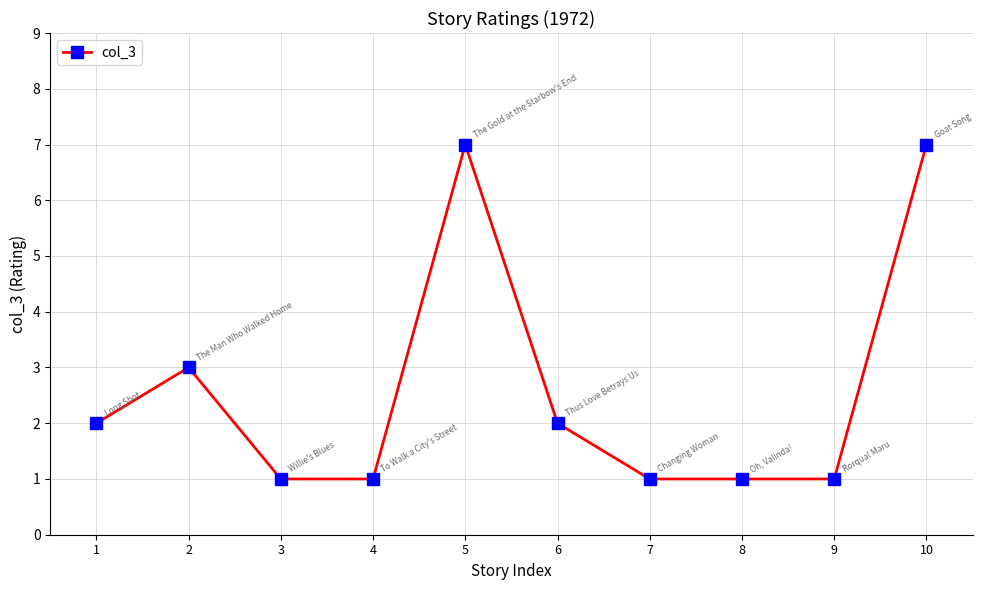

What is the maximum value shown in the chart?

7